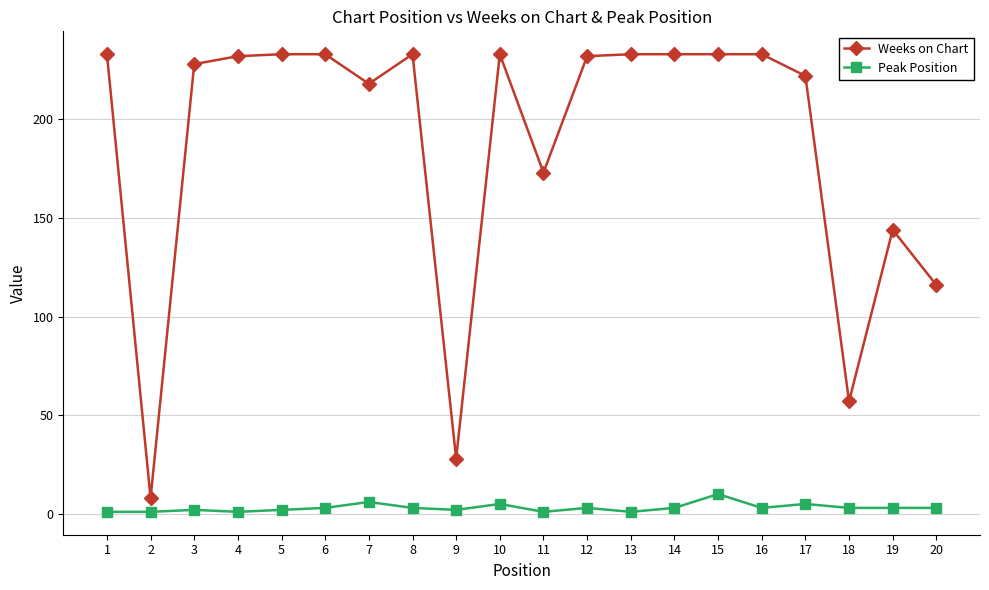

What is the spread (max minus min) of values at 7?

212